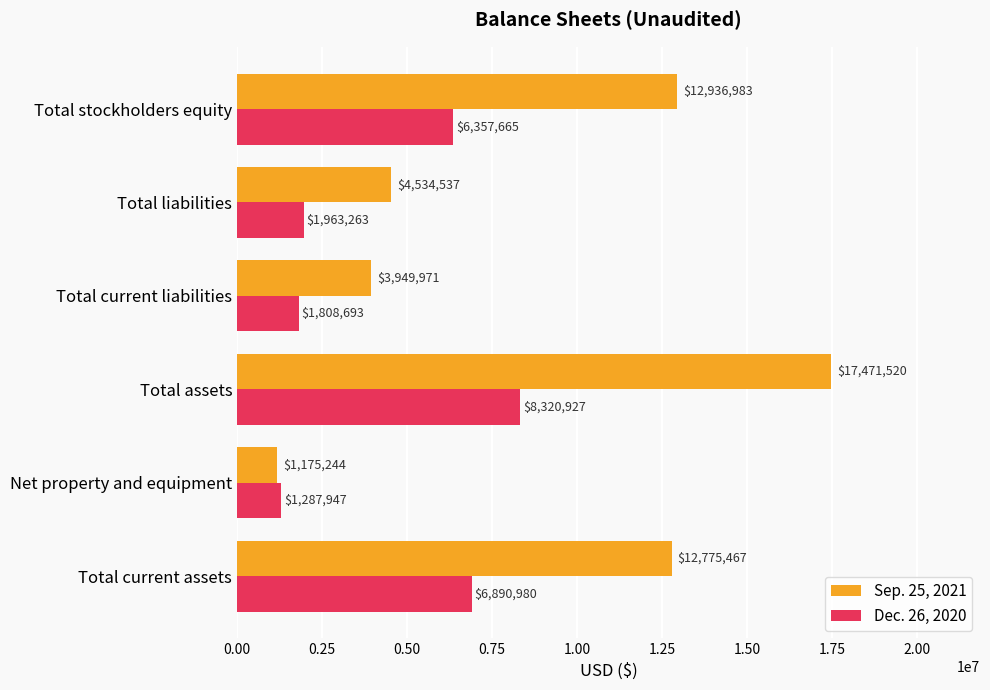

The Dec. 26, 2020 series shows 6890980 at Total current assets. True or false?

True